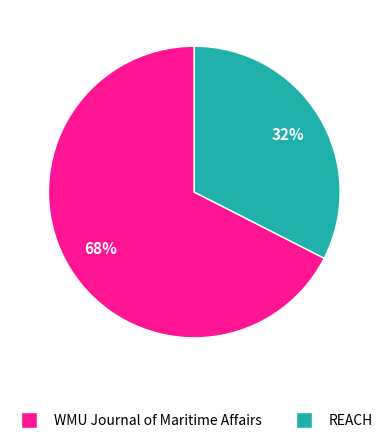

The WMU Journal of Maritime Affairs slice represents 56% of the pie. True or false?

False